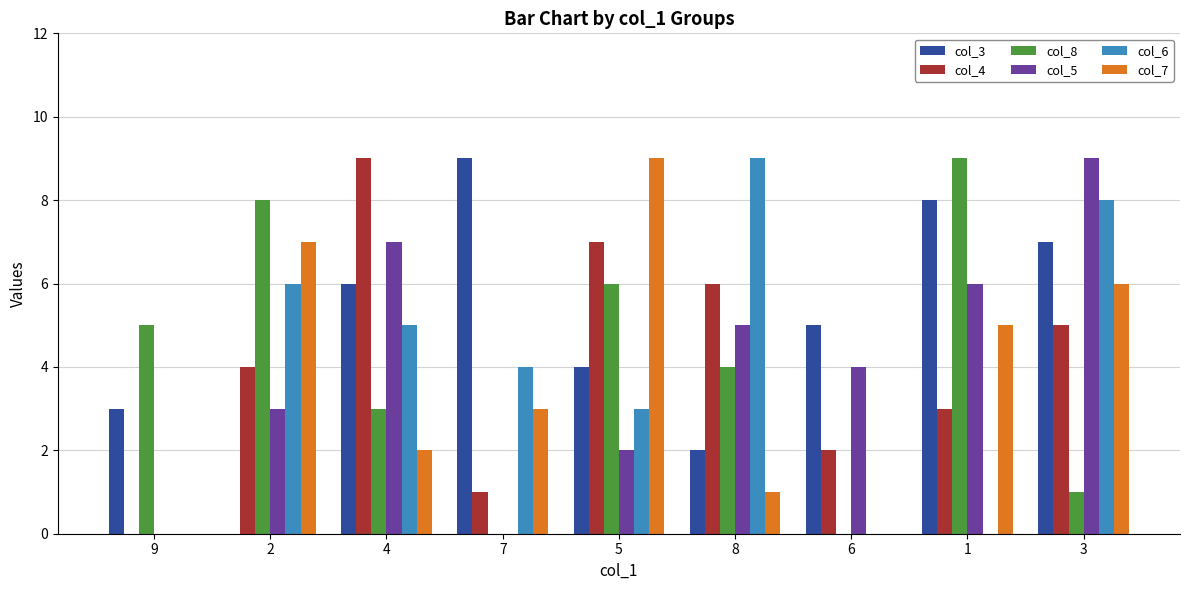

Which series changed the most between 7 and 3?

col_5